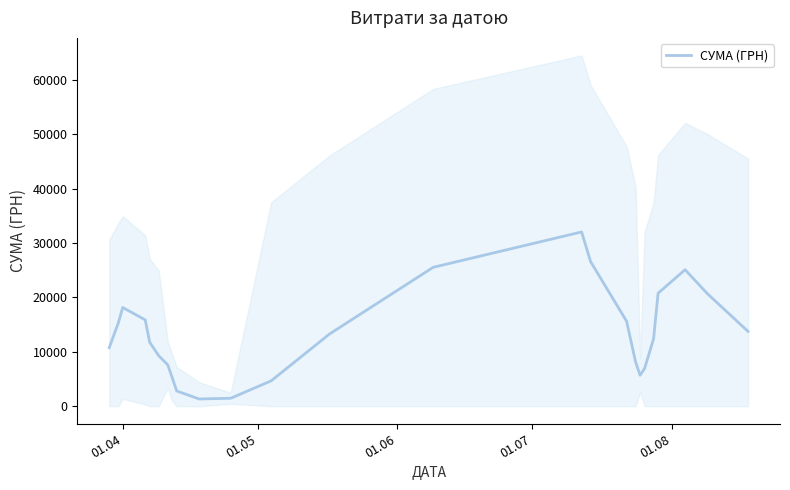

Is this an area chart (filled region under the line)?

No